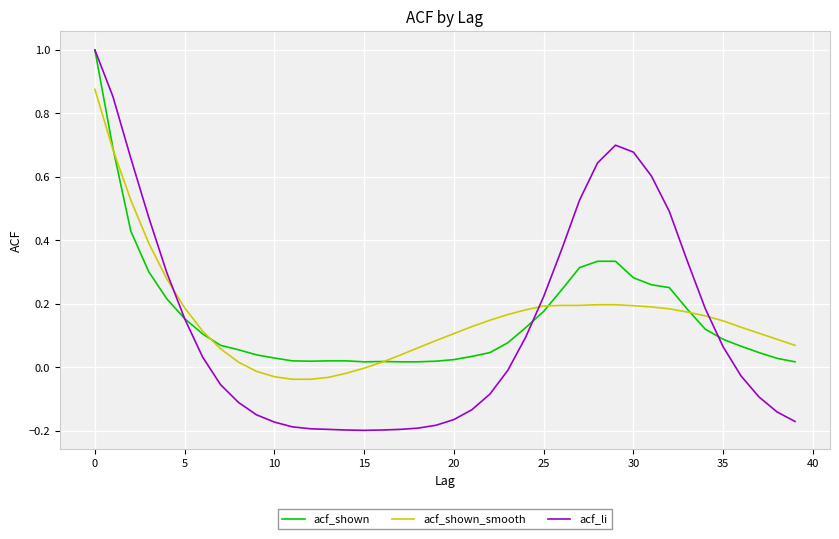

Which series has the largest range (max minus min)?

acf_li